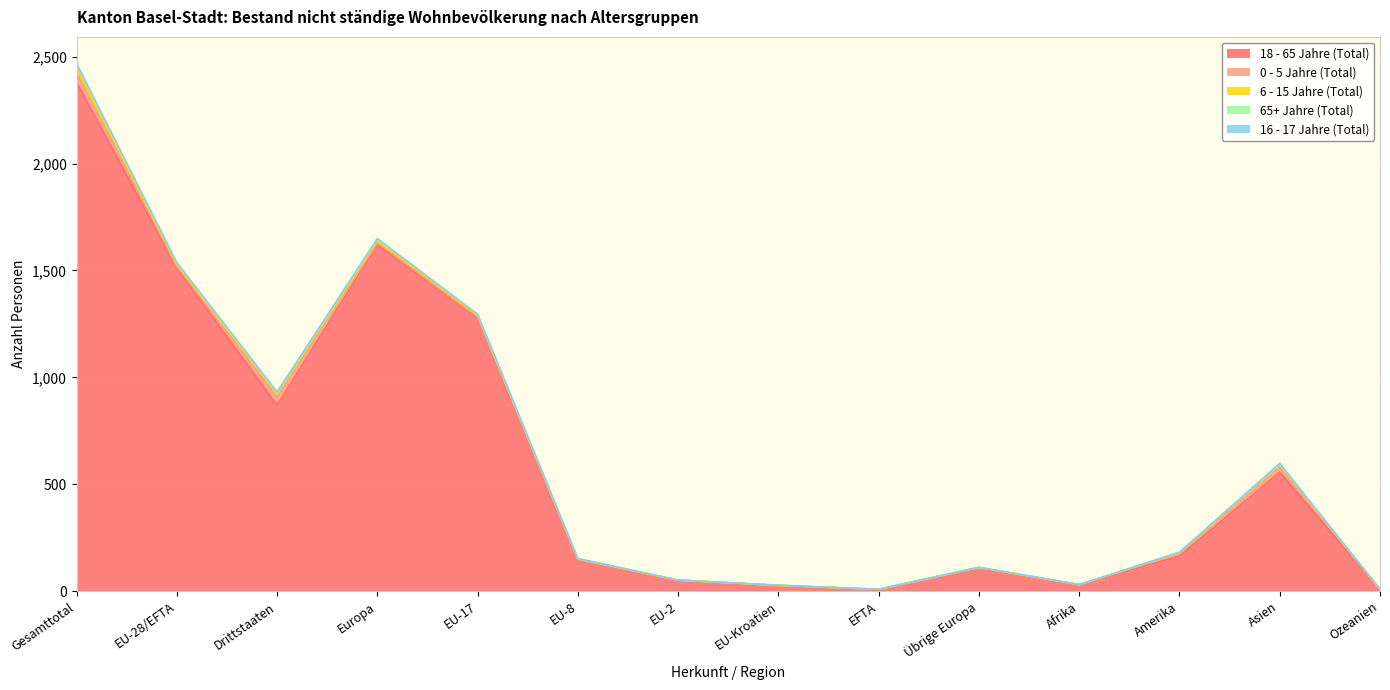

List the series in order of their peak value, lowest first.

16 - 17 Jahre (Total), 65+ Jahre (Total), 6 - 15 Jahre (Total), 0 - 5 Jahre (Total), 18 - 65 Jahre (Total)